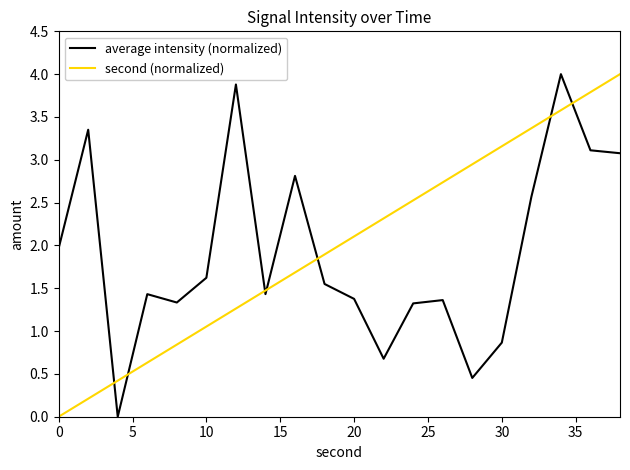

What are all the series names shown in the legend?

average intensity (normalized), second (normalized)